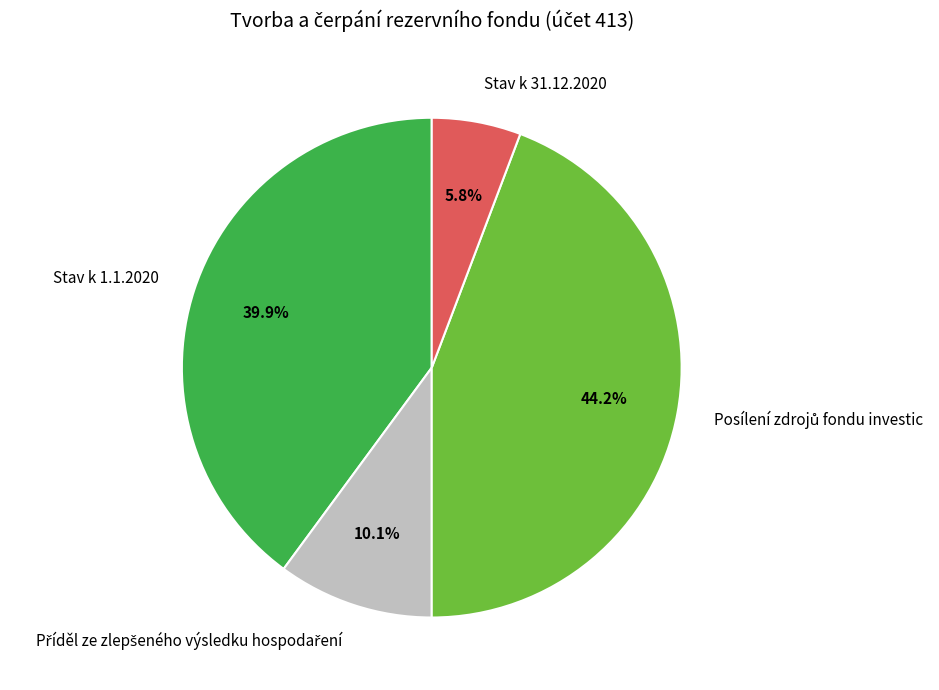

Does Stav k 1.1.2020 account for over 50% of the chart?

No